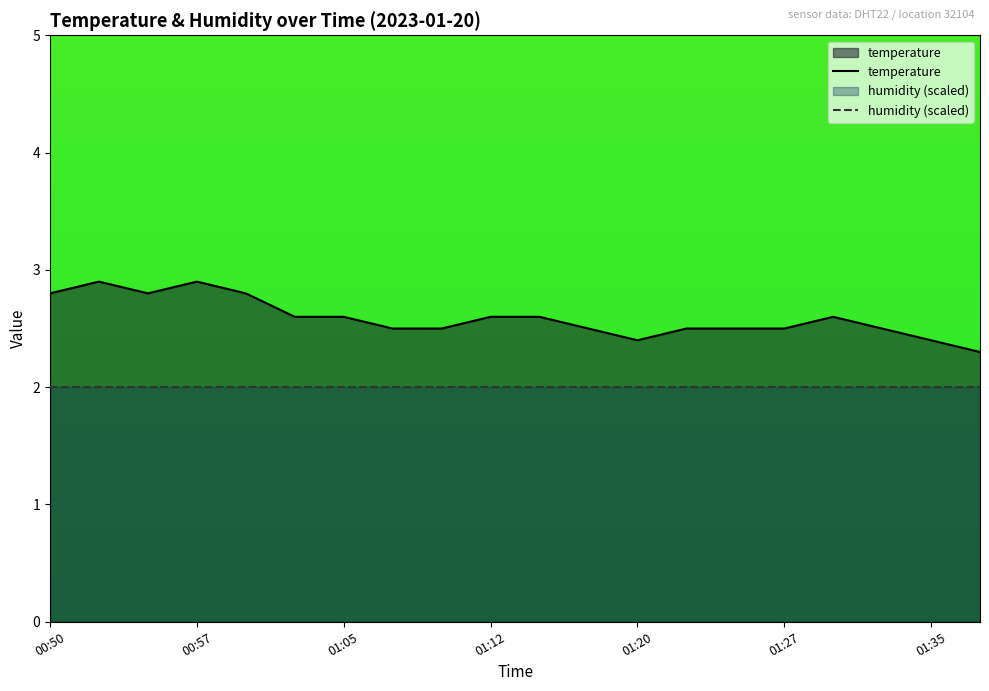

What is the value of the 12th point from the left?

2.5